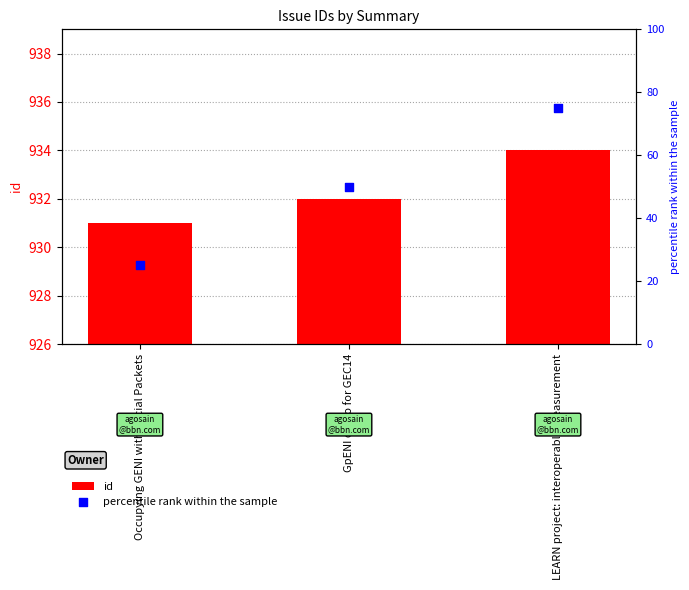

Which series contains the highest Y value?

id